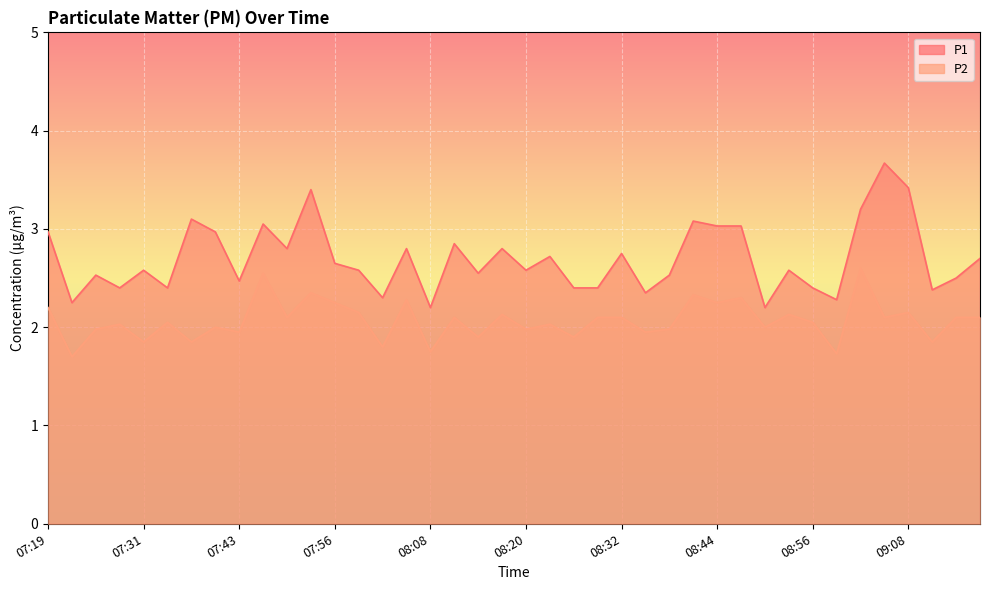

What is the sum of all P2 values?

82.7